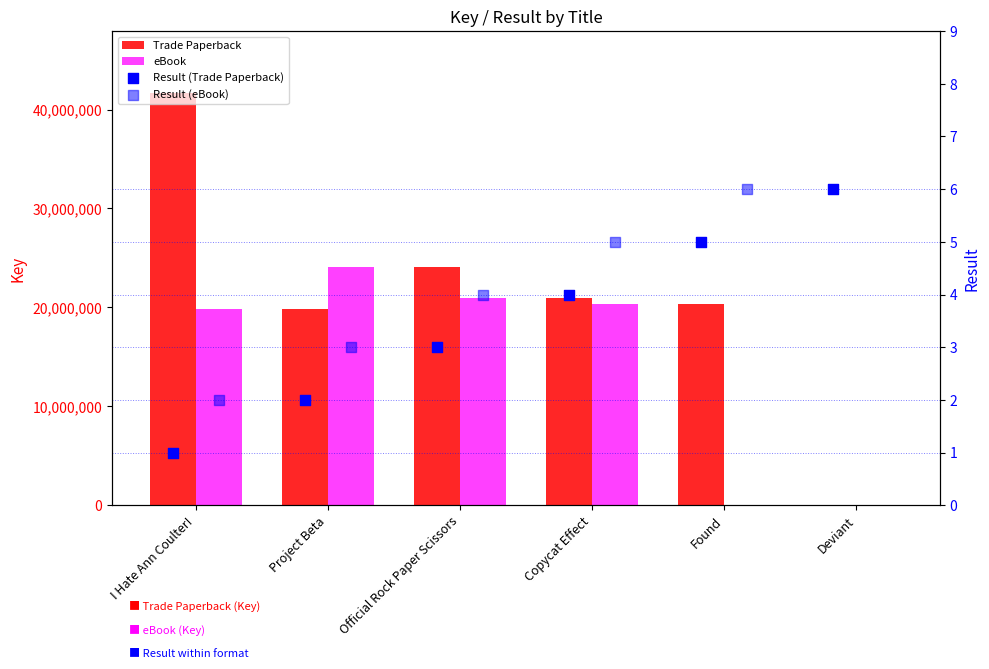

Which series contains the lowest Y value?

eBook